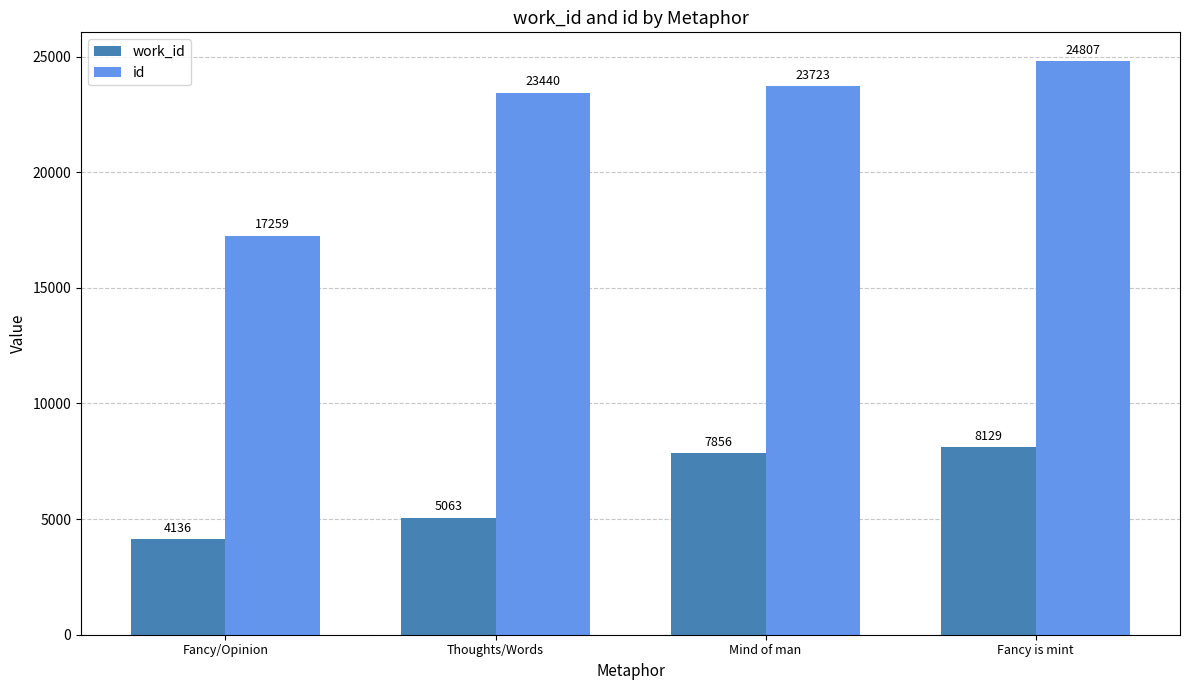

What is the total value across all series at Thoughts/Words?

28503